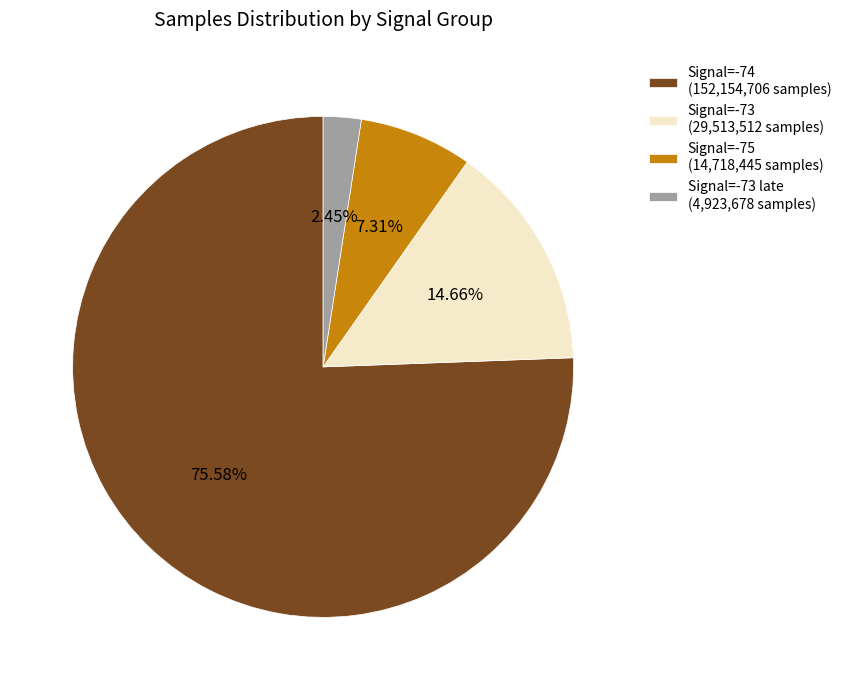

Rank the categories by value from highest to lowest.

Signal=-74 (152,154,706 samples), Signal=-73 (29,513,512 samples), Signal=-75 (14,718,445 samples), Signal=-73 late (4,923,678 samples)